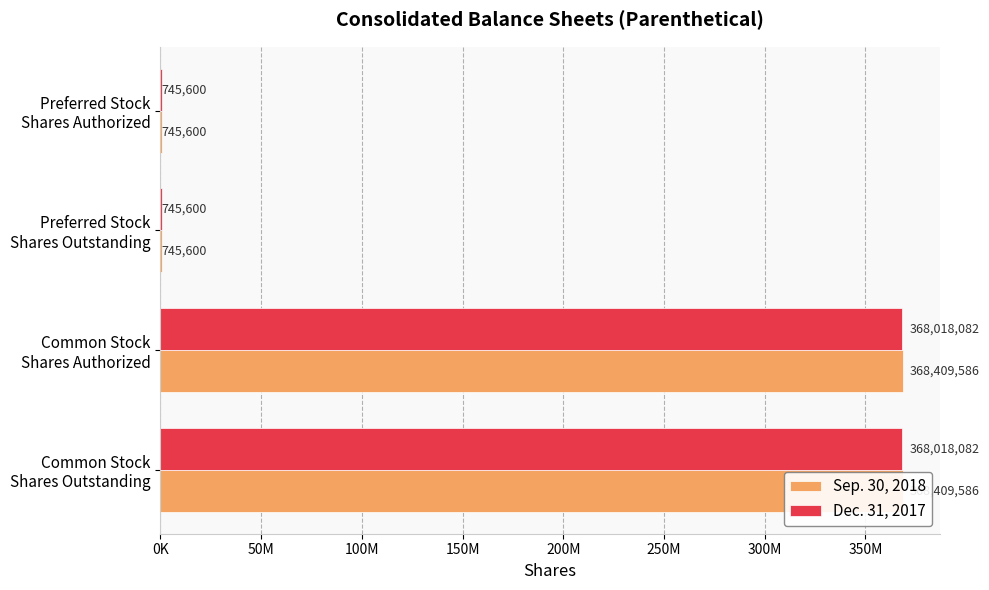

What is the maximum value for Dec. 31, 2017?

368018082